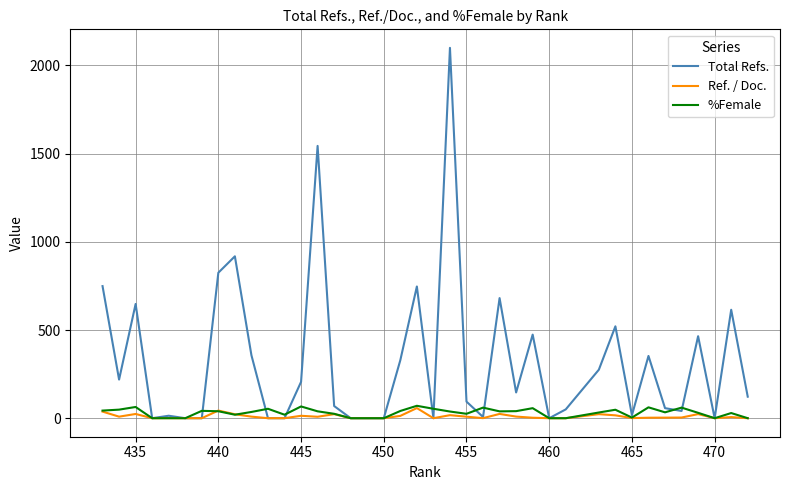

The Ref. / Doc. series shows 12.8 at 14. True or false?

False